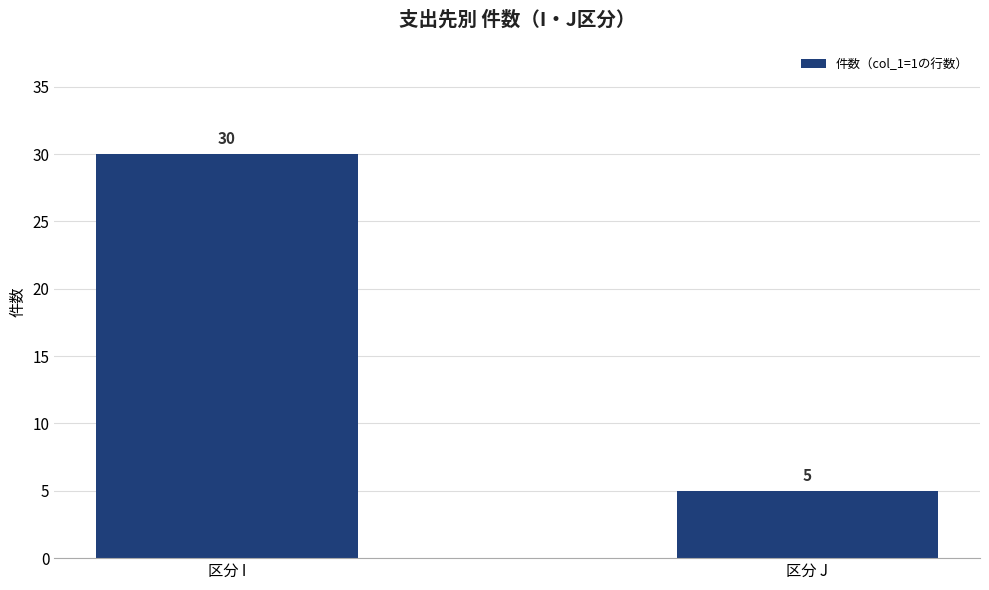

True or false: the data shows 3 at 区分 J.

False